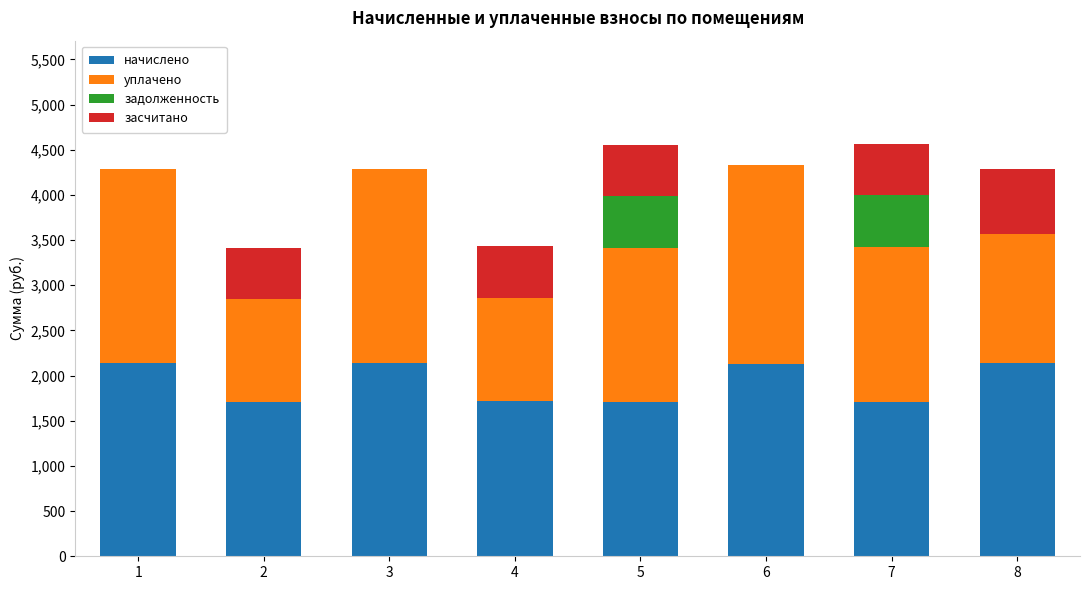

What is the total value across all series at 5?

4555.6